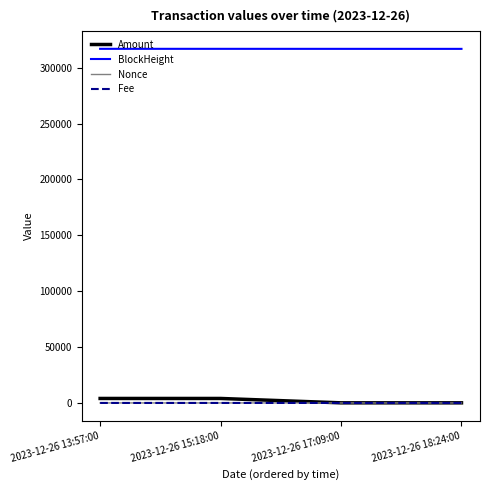

Is it true that BlockHeight equals 316866.0 at 2023-12-26 17:09:00?

True